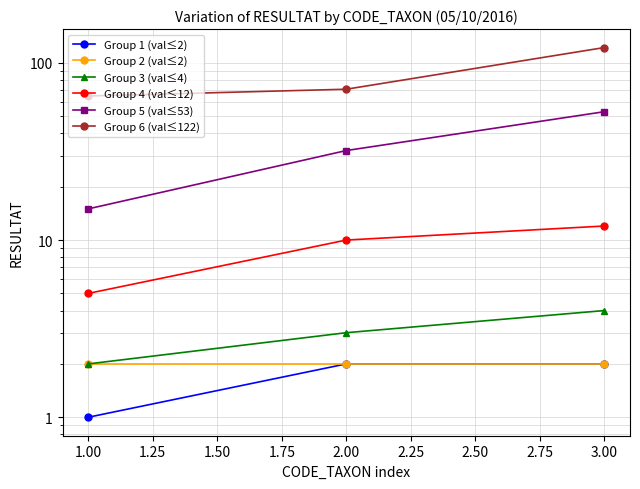

What are all the series names shown in the legend?

Group 1 (val≤2), Group 2 (val≤2), Group 3 (val≤4), Group 4 (val≤12), Group 5 (val≤53), Group 6 (val≤122)